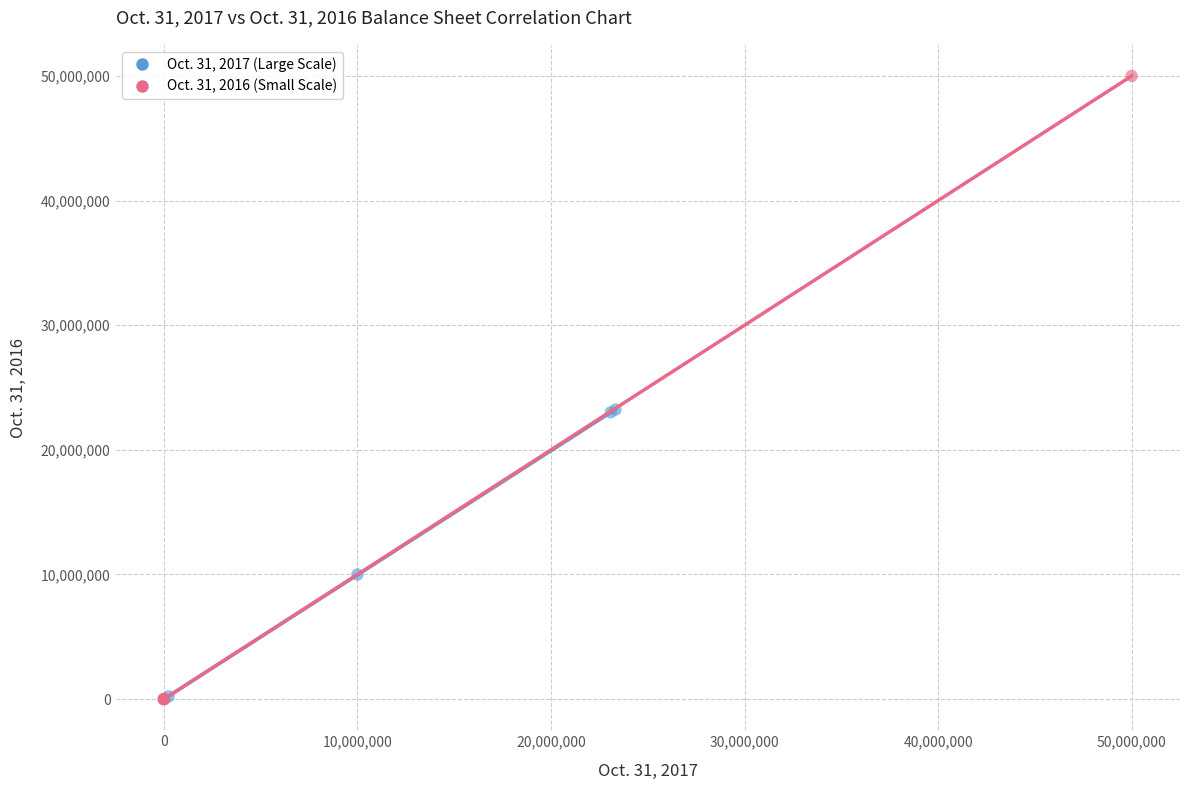

Which series reaches the maximum Y coordinate?

Oct. 31, 2016 (Small Scale)